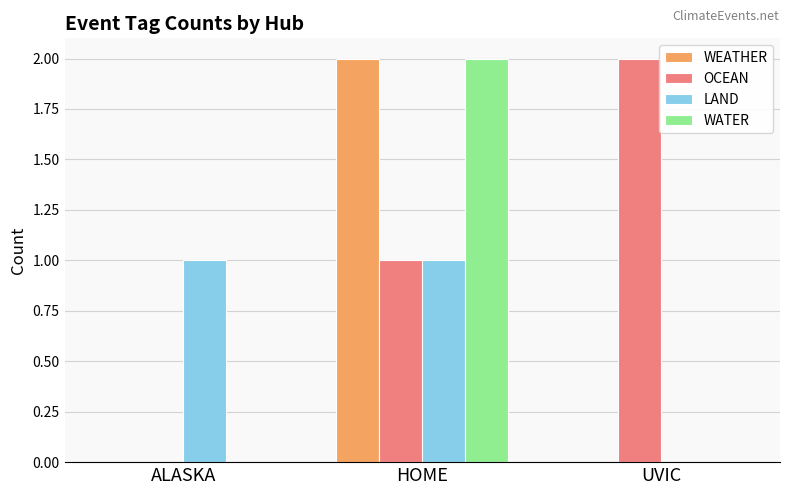

What is the highest value of the WEATHER series?

2